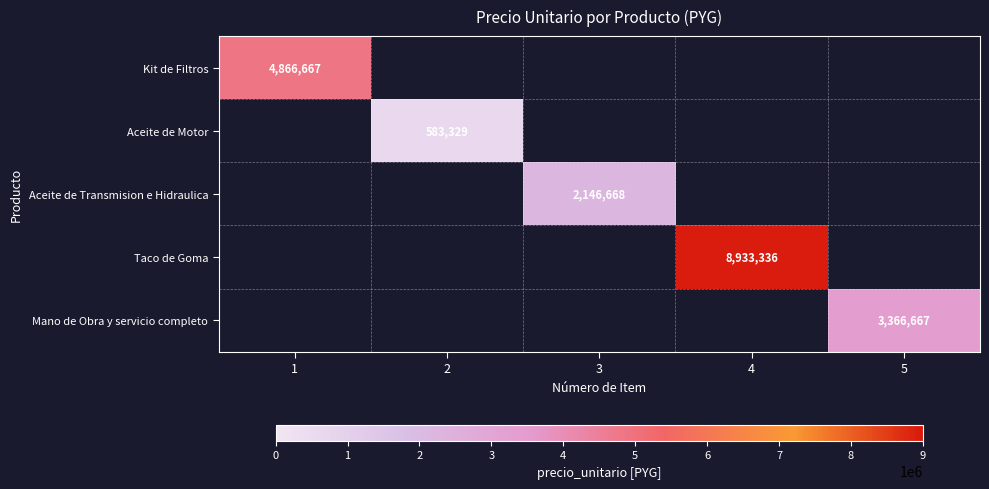

Is it true that Taco de Goma equals 8933336 at 4?

True